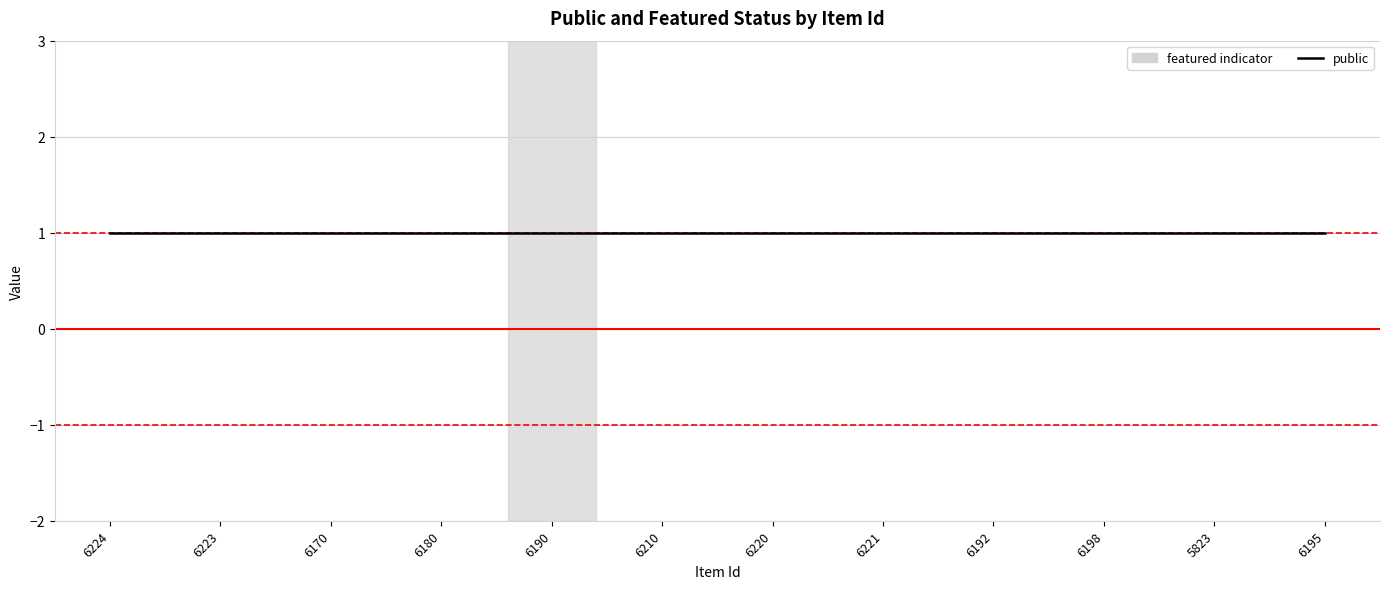

Reading right to left, transcribe all the data shown in this chart.

public: 6195=1	5823=1	6198=1	6192=1	6221=1	6220=1	6210=1	6190=1	6180=1	6170=1	6223=1	6224=1
featured: 6195=0	5823=0	6198=0	6192=0	6221=0	6220=0	6210=0	6190=1	6180=0	6170=0	6223=0	6224=0